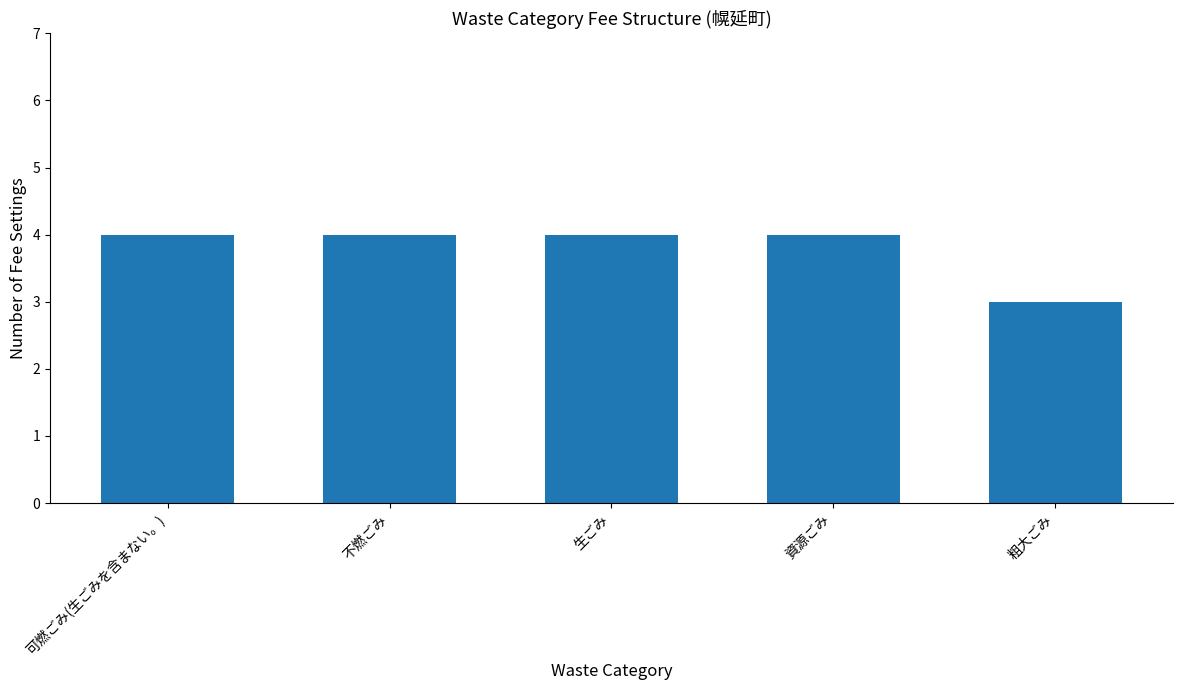

Is it true that the value at 不燃ごみ is 4?

True